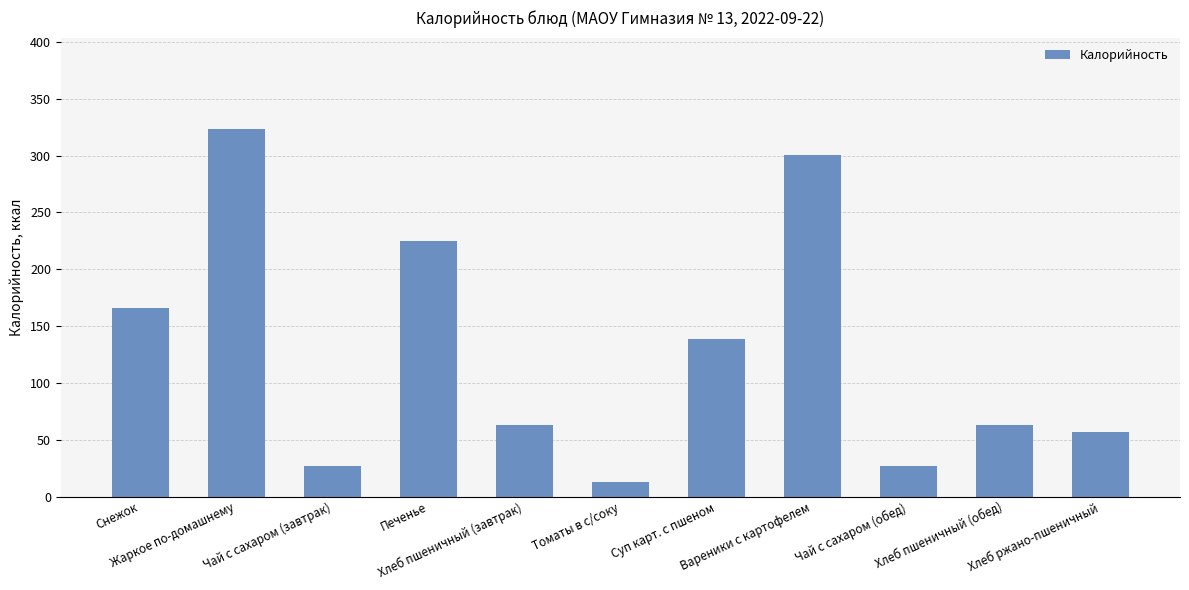

What value does the data have at Снежок?

166.0